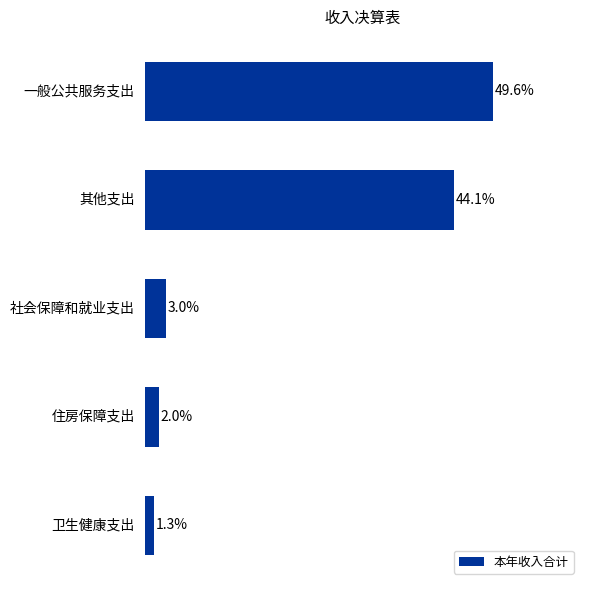

Where is the data nearest to the value 25?

其他支出